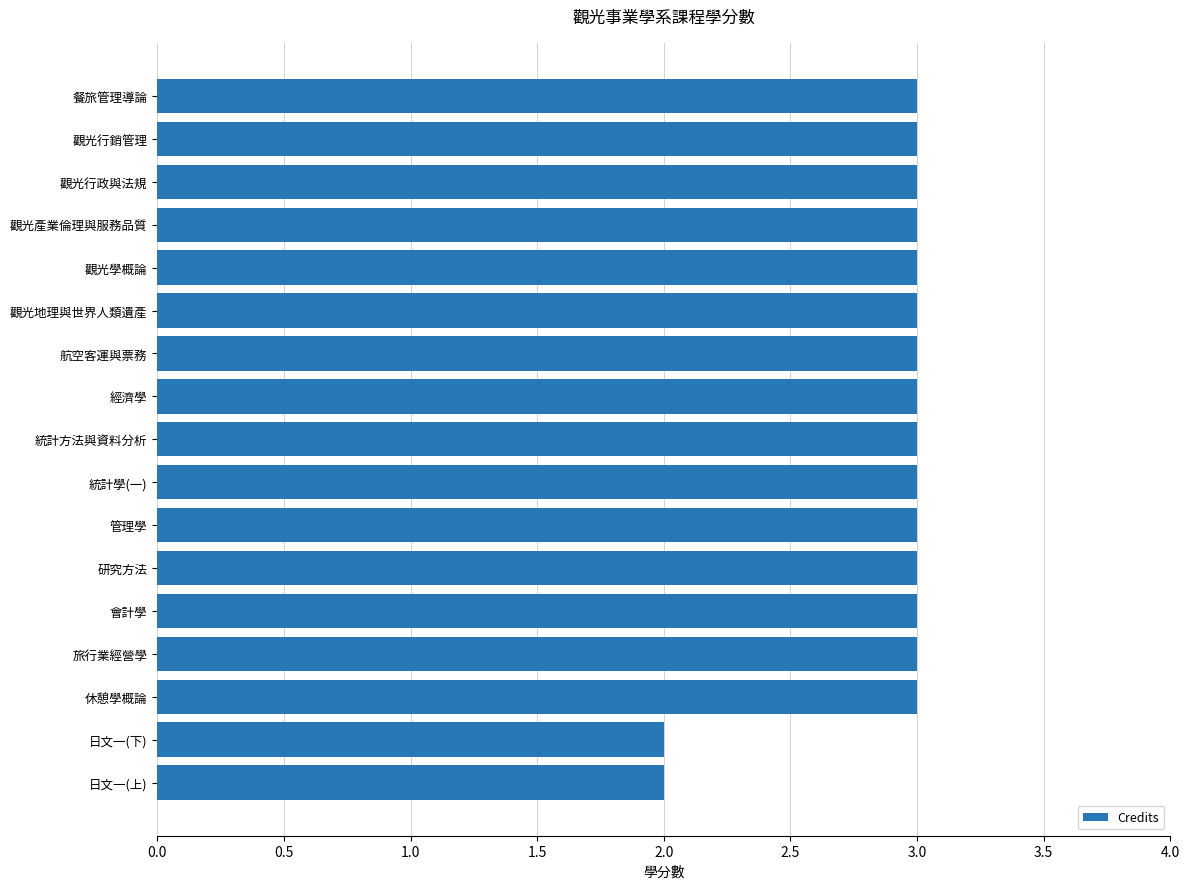

Read the value at 管理學.

3